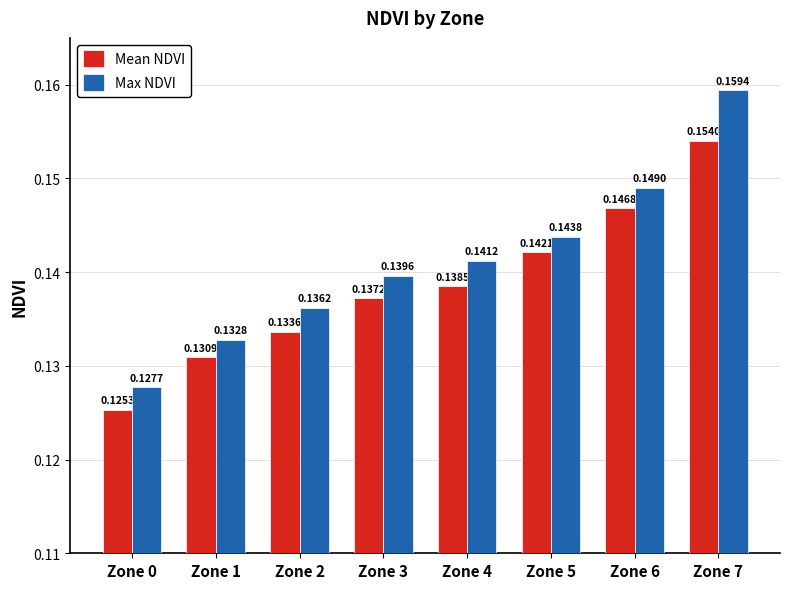

List the series in order of their overall mean, lowest first.

Mean NDVI, Max NDVI